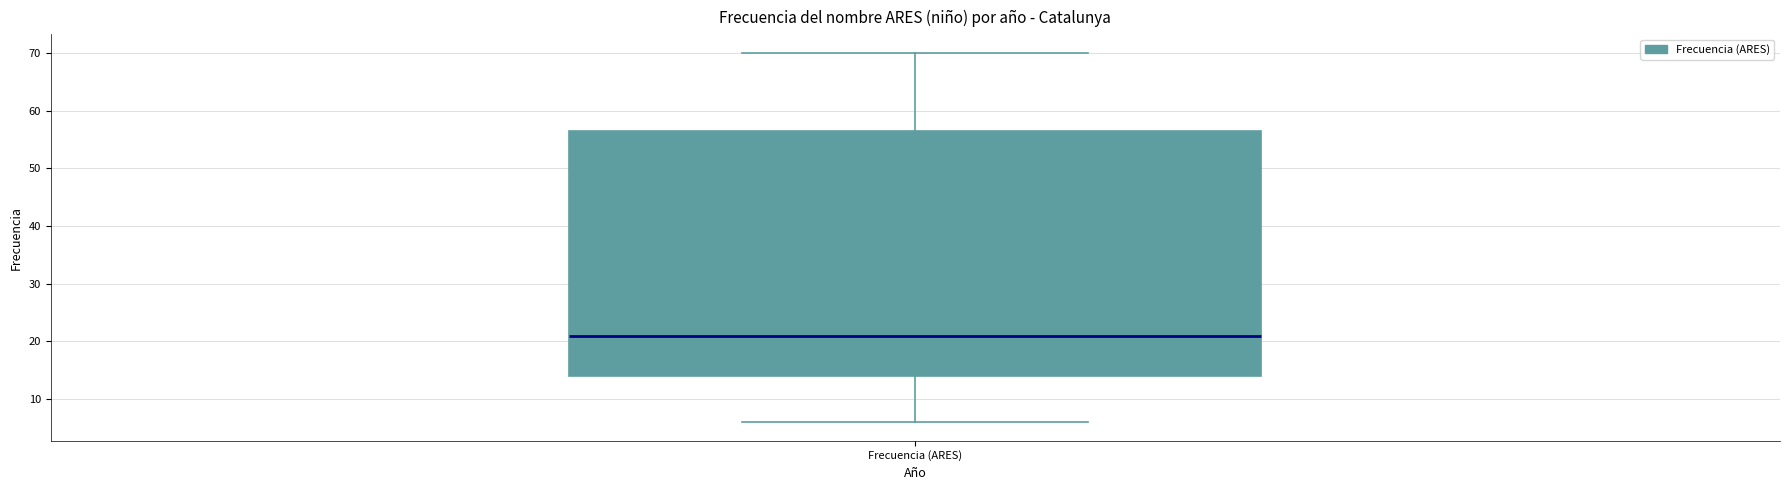

Transcribe this box plot: give where the median line is, the range the box spans, and where the two whiskers end, as read against the y-axis. The values are not printed on the chart, so give them approximately, as read against the axis.

median 21, box 14 to 57, whiskers 6 to 70